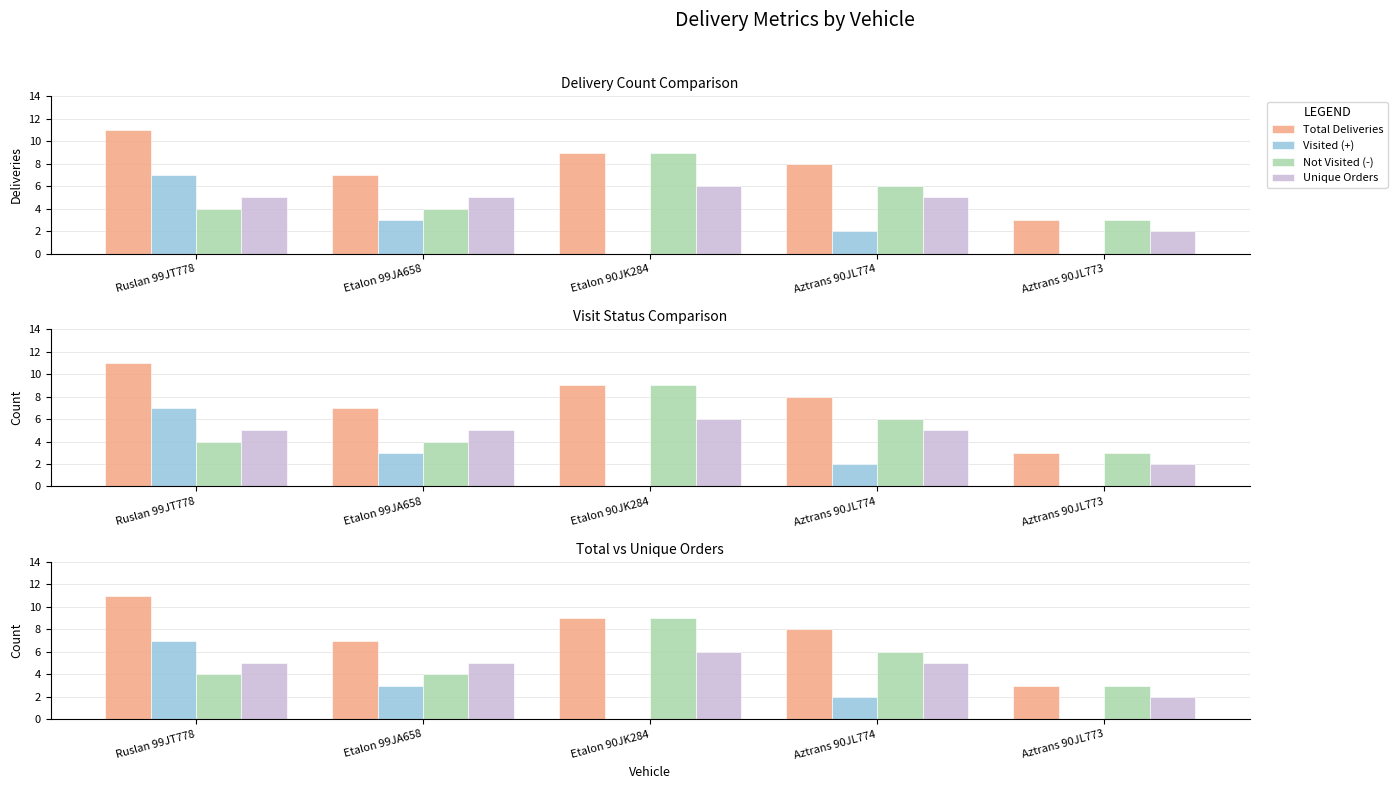

What is the total value across all series at Etalon 99JA658?

19